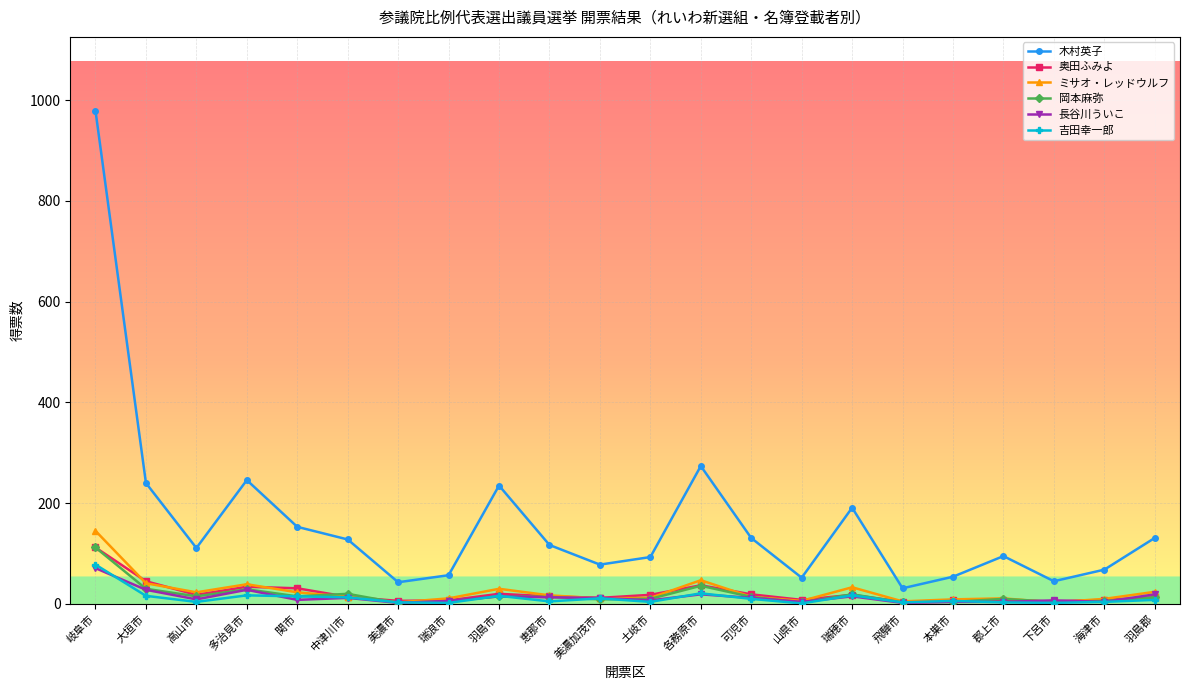

True or false: 岡本麻弥 and 木村英子 cross at least once.

False